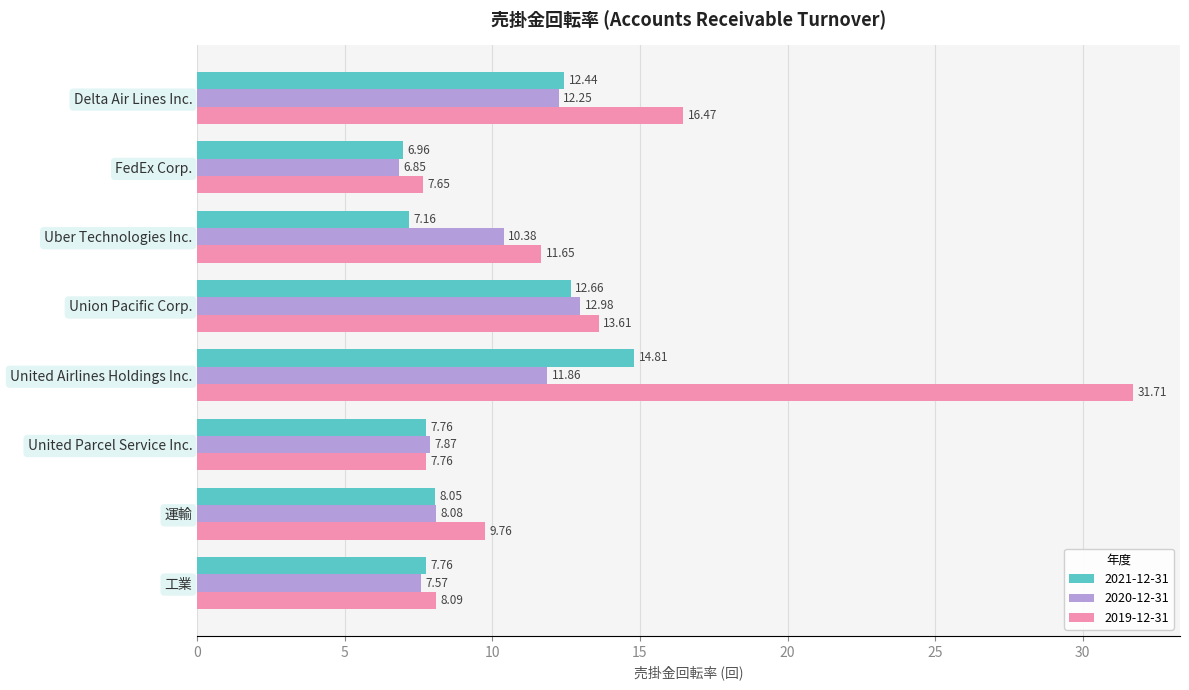

How many distinct data groups are displayed?

3